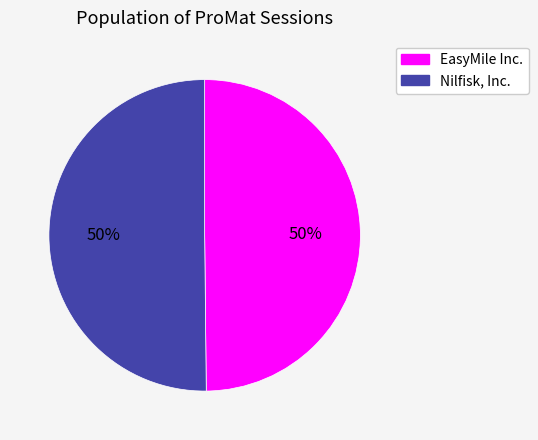

How many slices are in this pie chart?

2